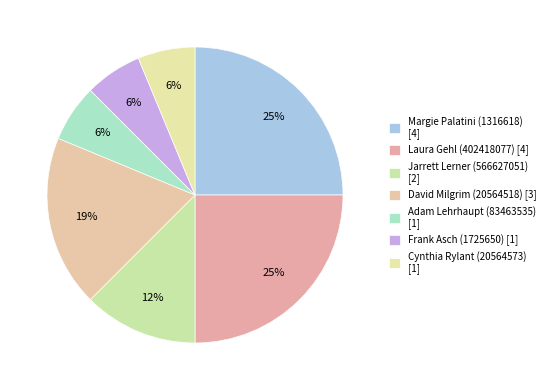

Rank the categories by value from lowest to highest.

Adam Lehrhaupt (83463535), Frank Asch (1725650), Cynthia Rylant (20564573), Jarrett Lerner (566627051), David Milgrim (20564518), Margie Palatini (1316618), Laura Gehl (402418077)